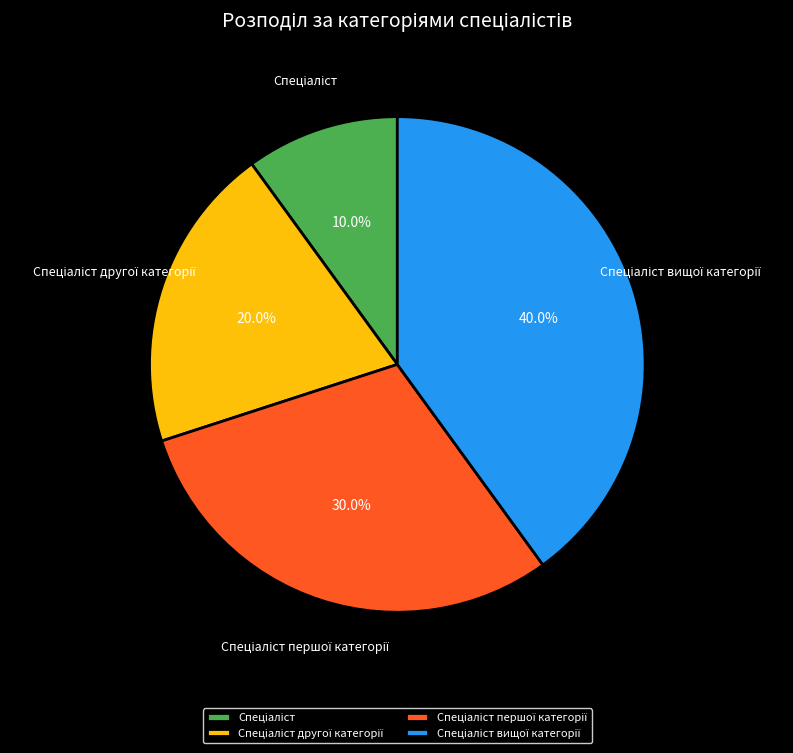

Does any single category account for the majority?

No